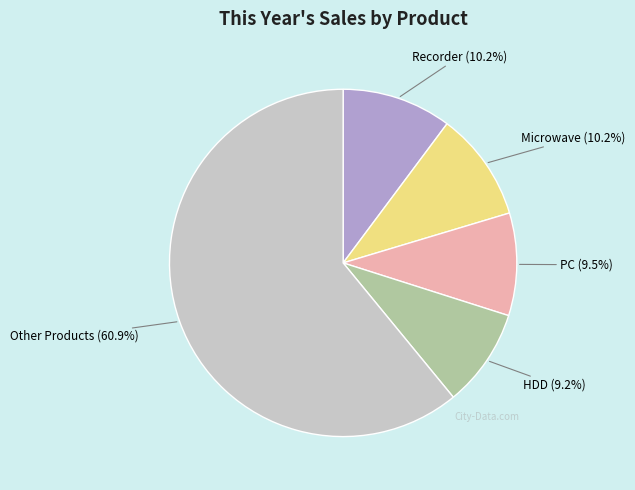

Does any single category account for the majority?

Yes